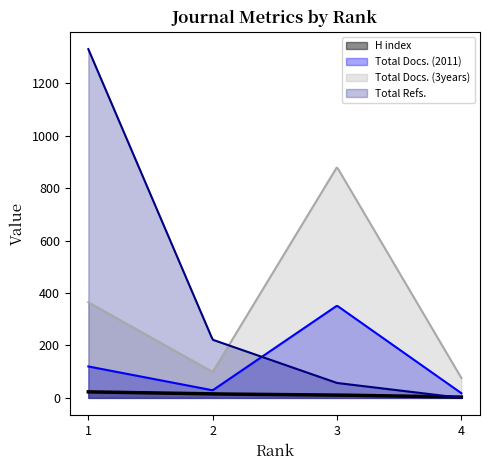

At which label does Total Docs. (3years) first exceed 365?

3